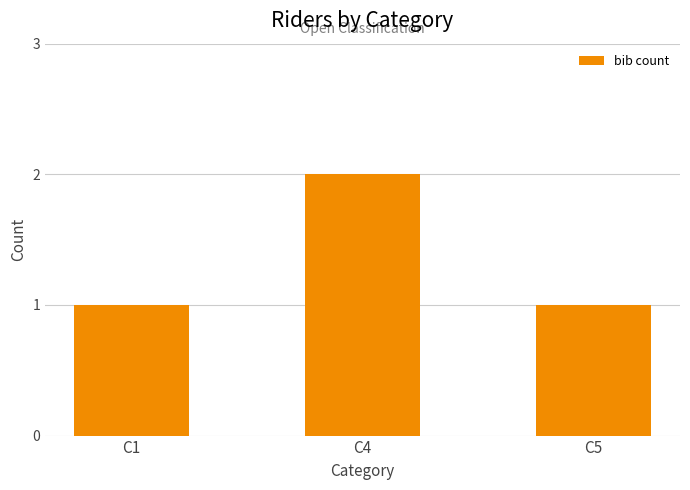

Count the values in the range 1 to 2.

3